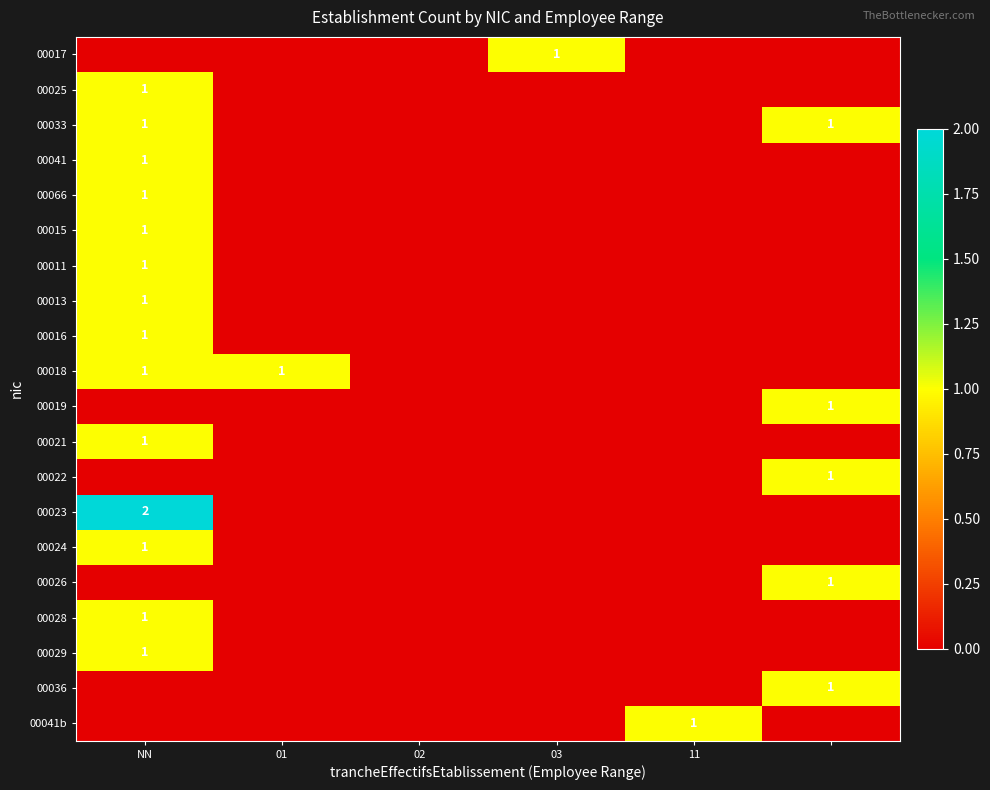

What is the greatest value displayed?

2